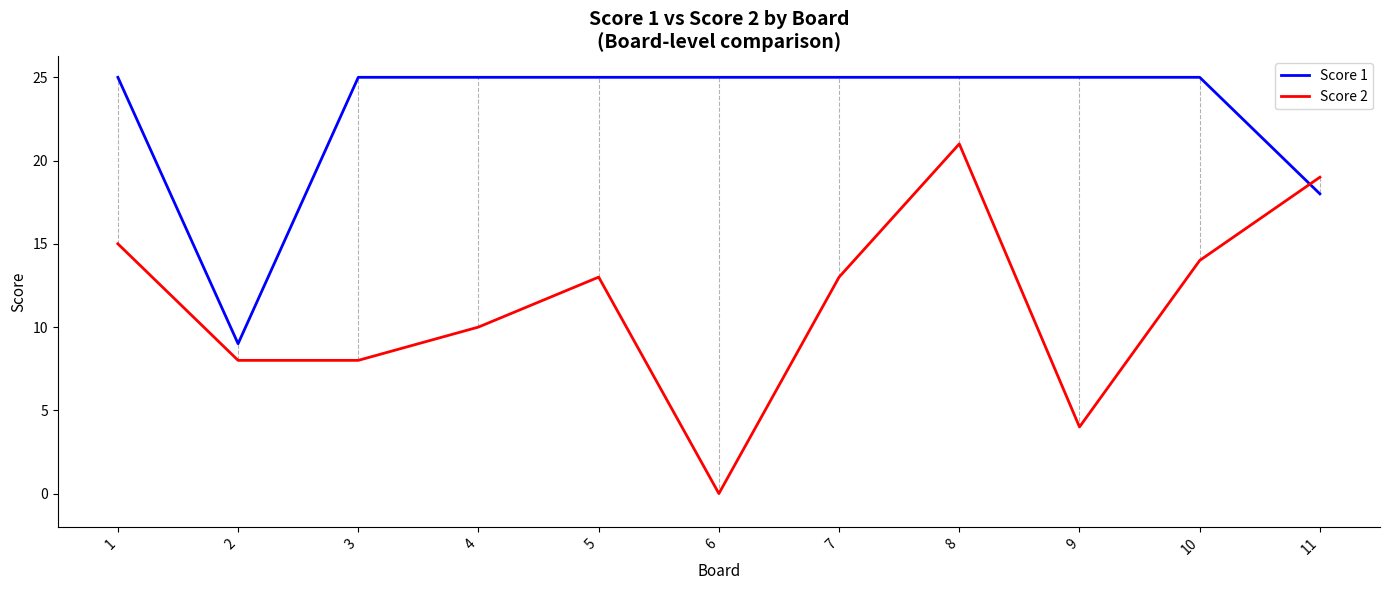

At which category is the sum across all series the highest?

8